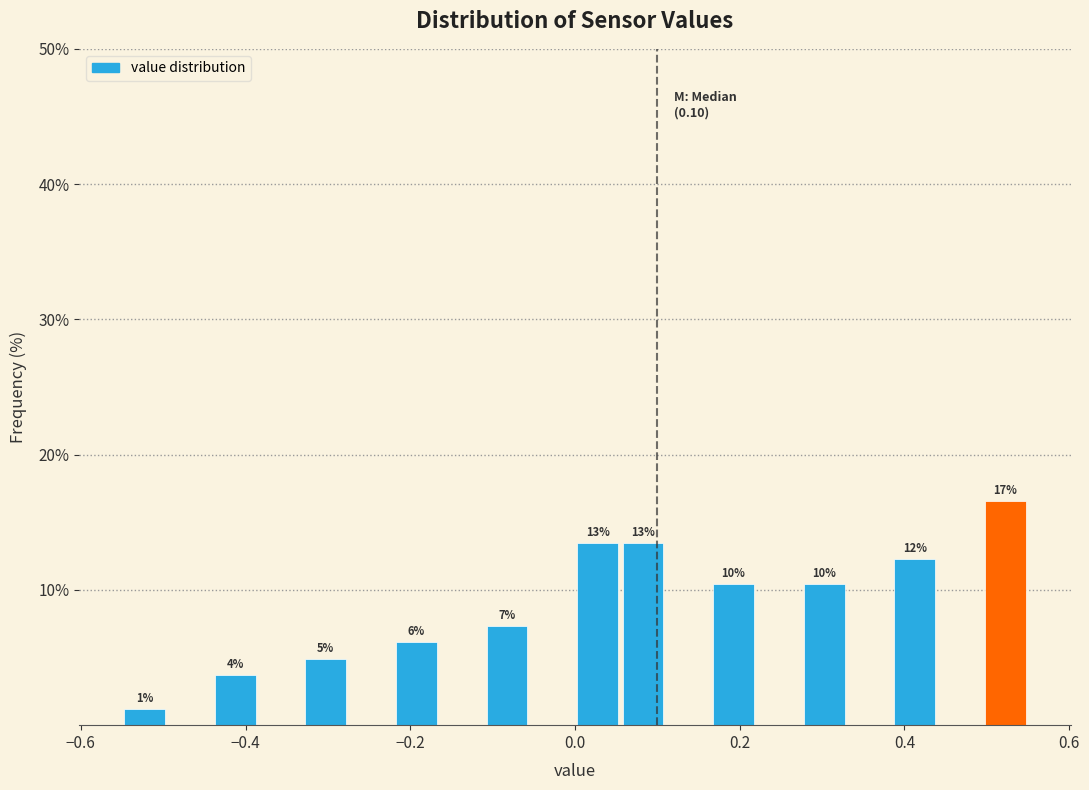

Around what value on the x-axis is the tallest bar? Give the approximate position of its centre, as read against the axis.

0.52